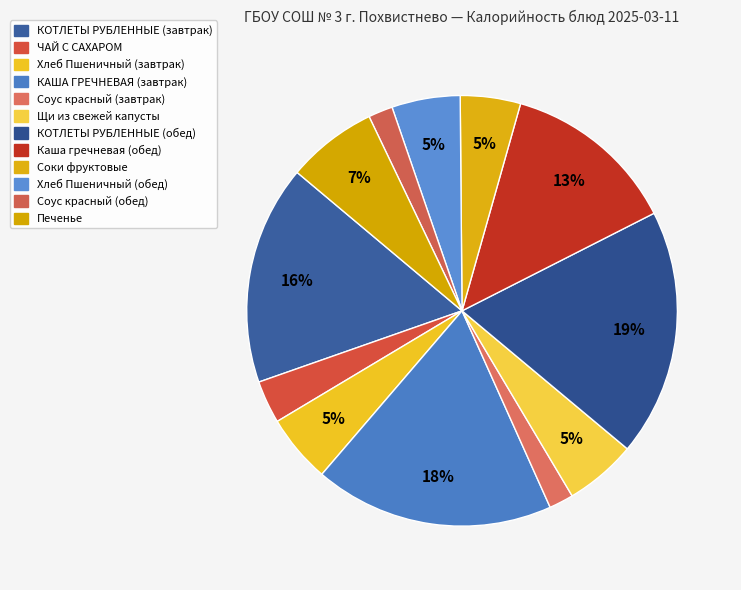

Does Хлеб Пшеничный (обед) account for over 50% of the chart?

No